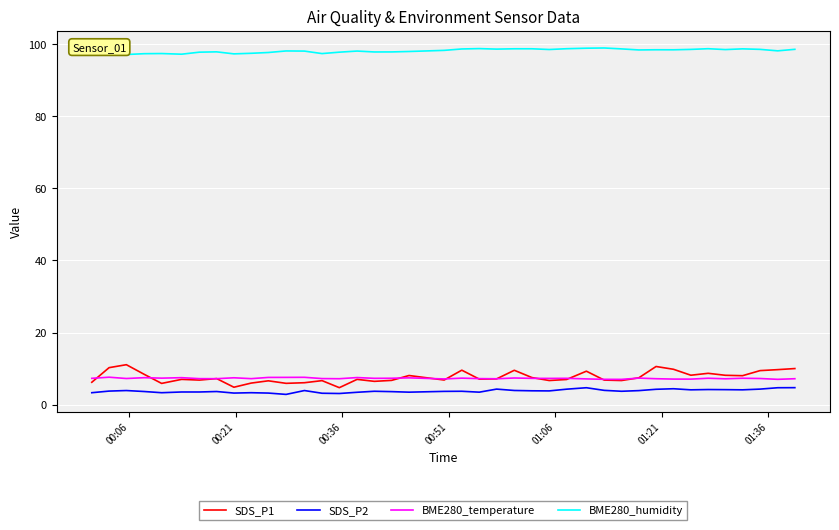

Which series has the largest range (max minus min)?

SDS_P1